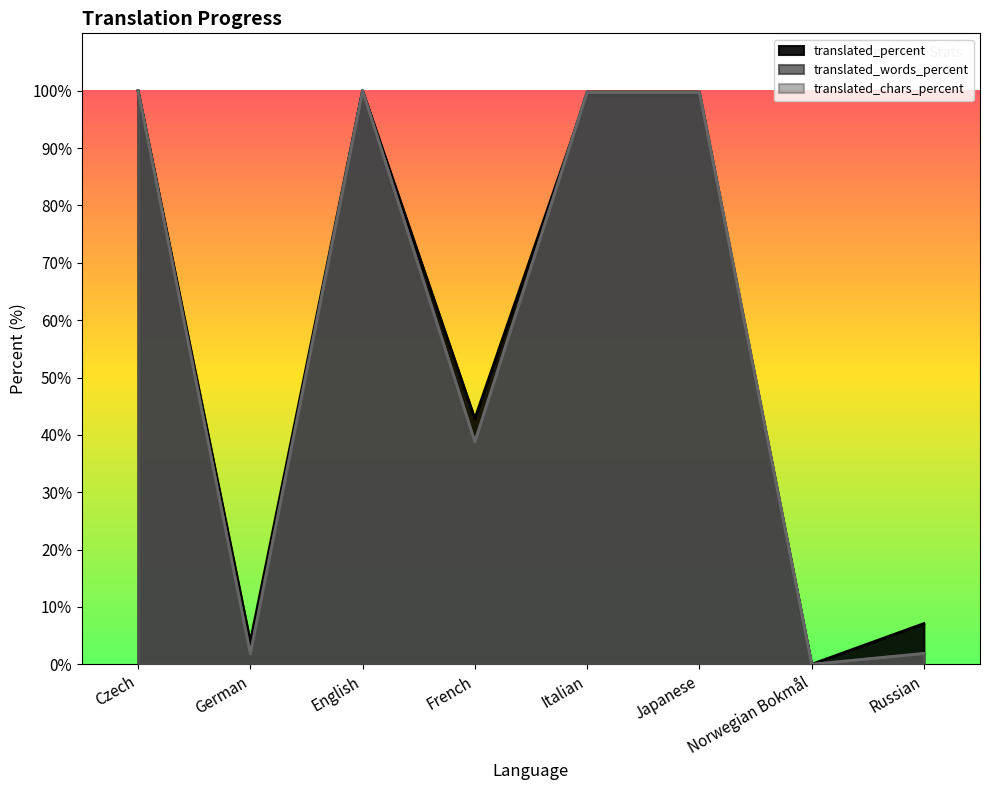

Where is the first local maximum for translated?

English